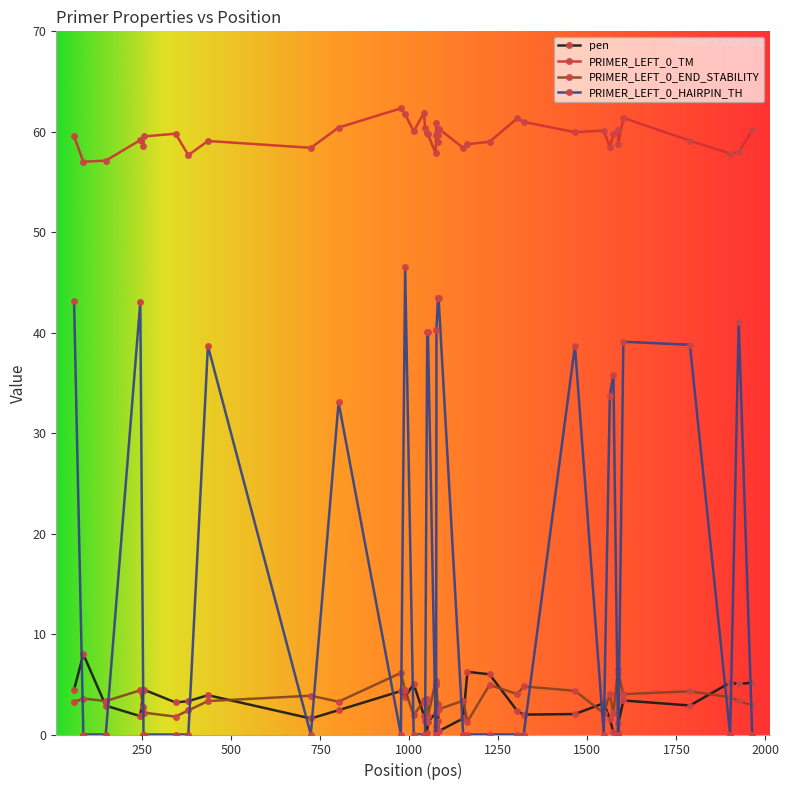

What is the minimum value for PRIMER_LEFT_0_TM?

57.0